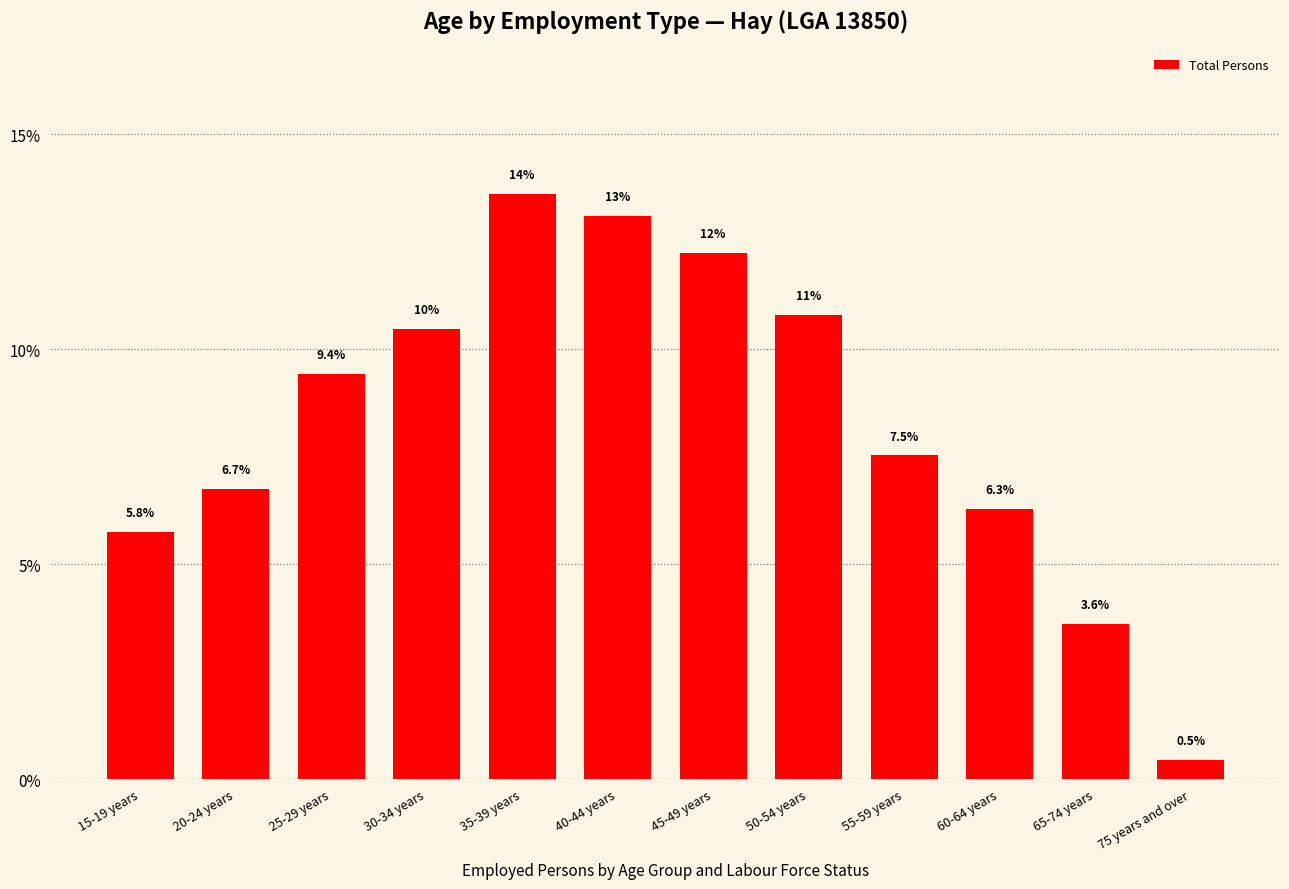

What is the difference between the second highest and minimum values?

0.1